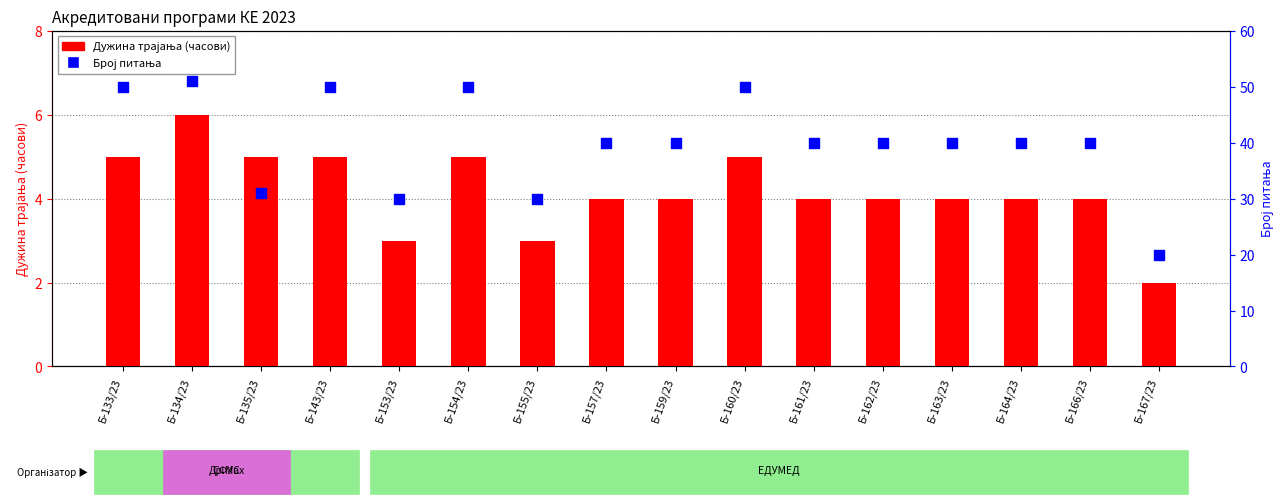

Which series has the largest Y range (max minus min)?

Број питања